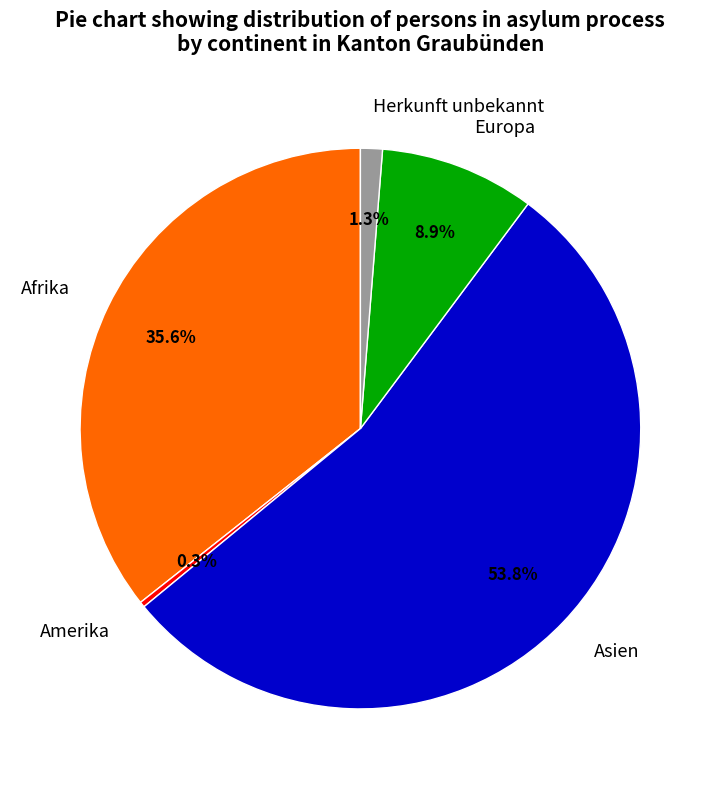

To the nearest percent, what is the combined percentage of Herkunft unbekannt and Amerika?

2%